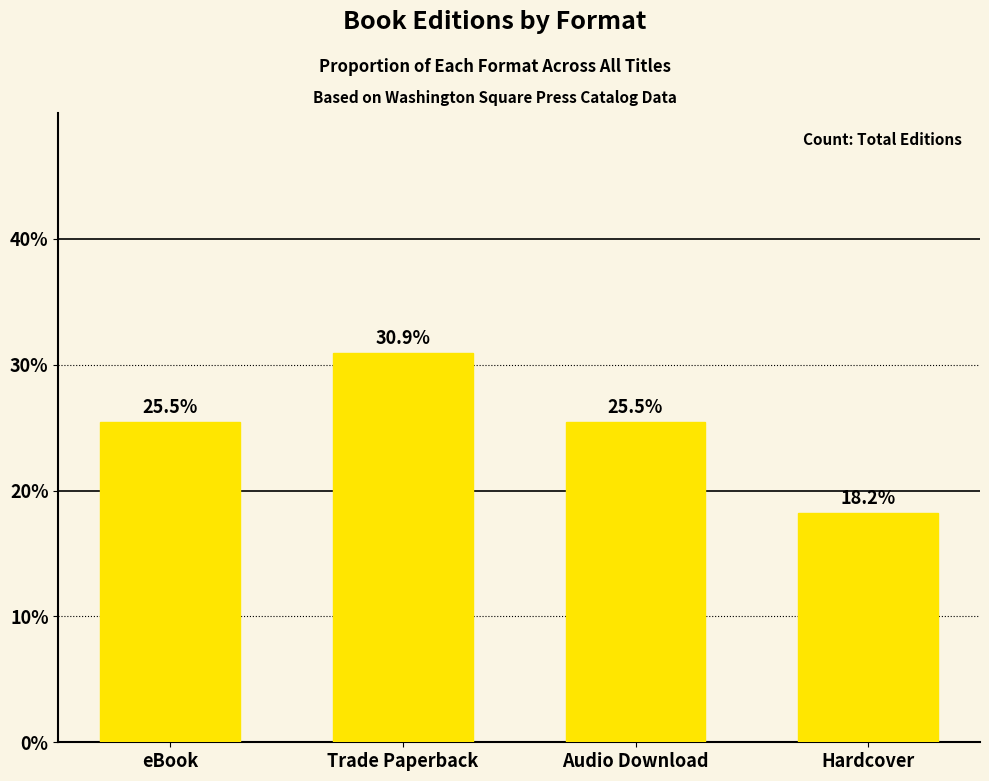

What is the label of the 2nd bar from the right?

Audio Download